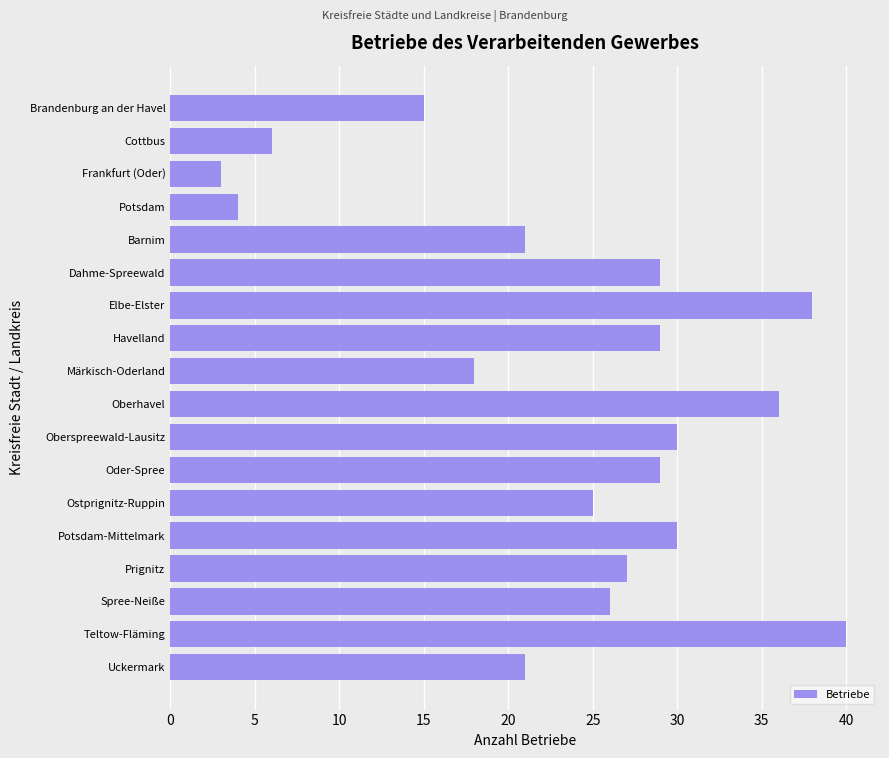

What is the difference between the maximum and minimum values?

37